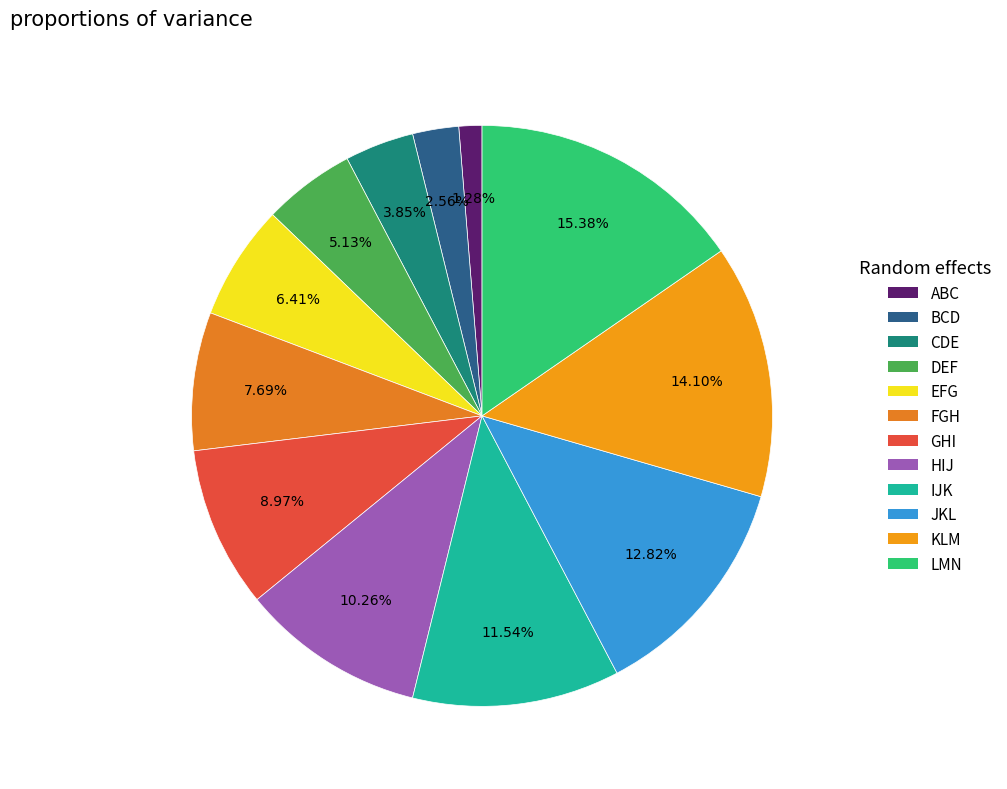

Is ABC the majority of the pie?

No